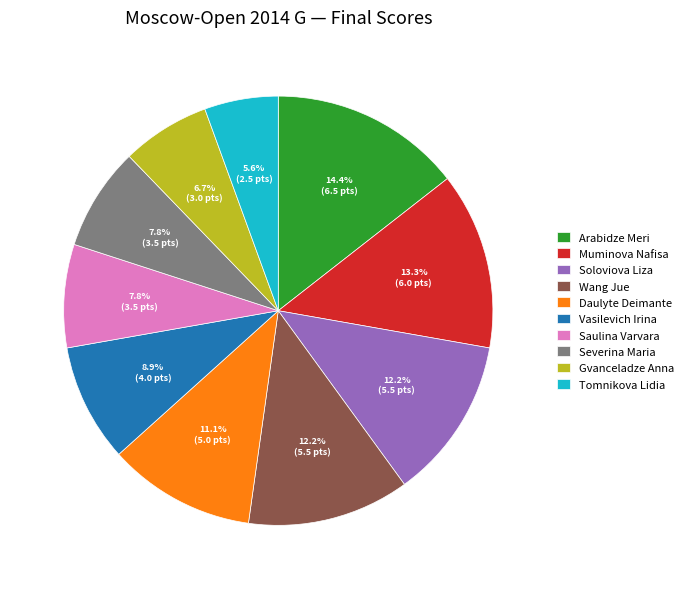

What percentage is the Daulyte Deimante slice, to the nearest percent?

11%